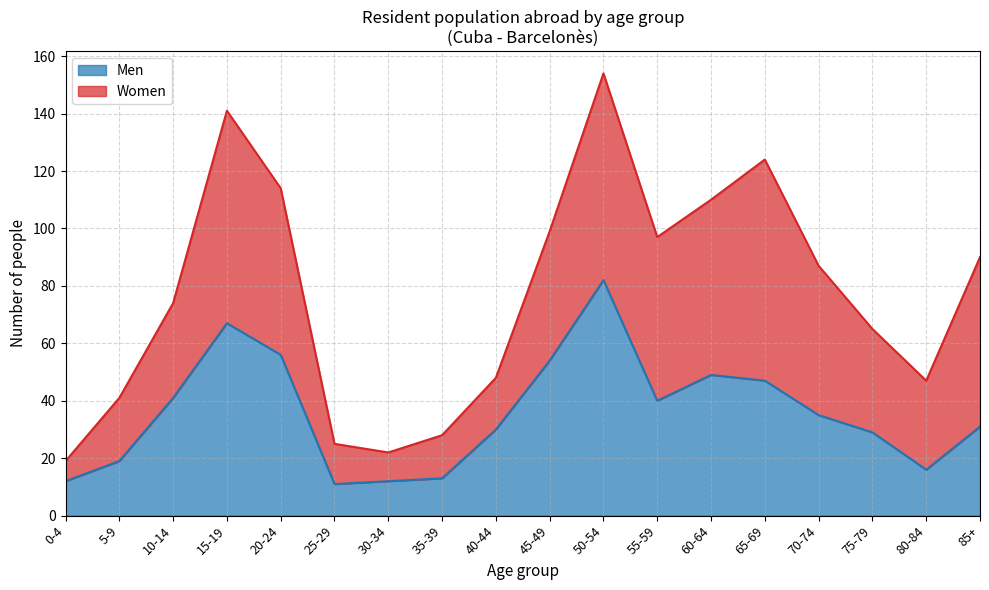

How many data points are less than 35?

9